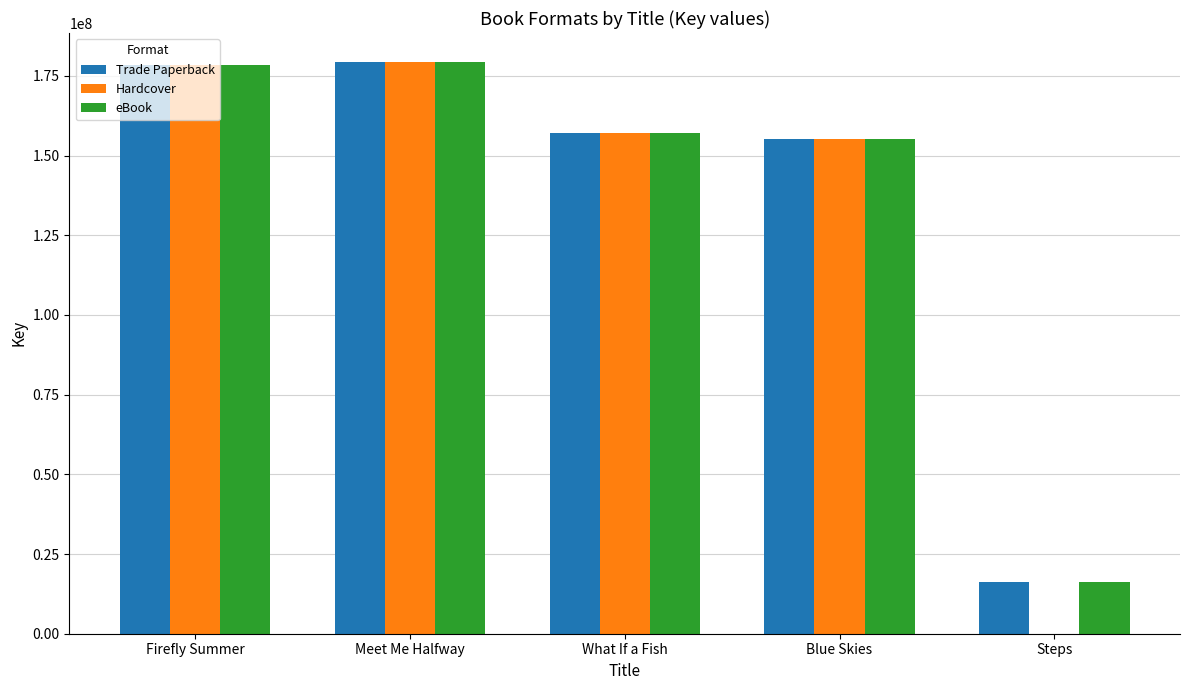

True or false: Trade Paperback has a value of 107638093 at Meet Me Halfway.

False